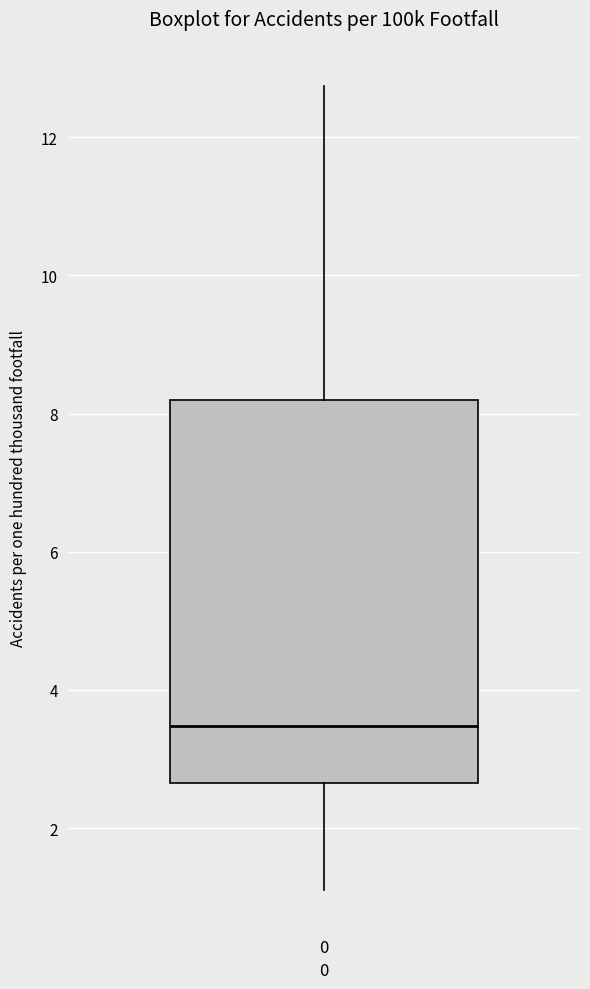

Where is the lower edge of the box at x = 0 on the y-axis? The values are not printed on the chart, so give them approximately, as read against the axis.

2.6